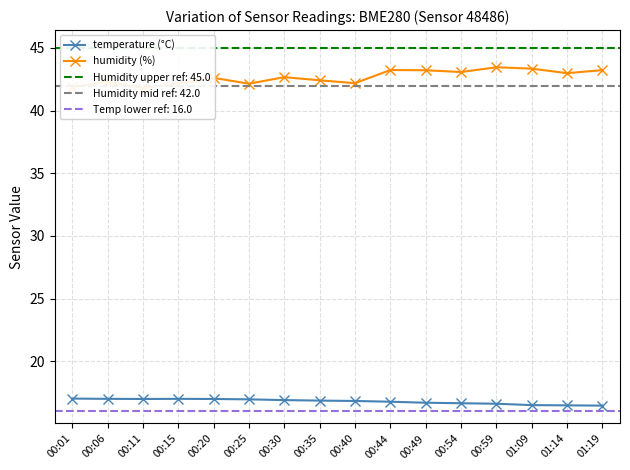

How many categories are shown in the chart?

16